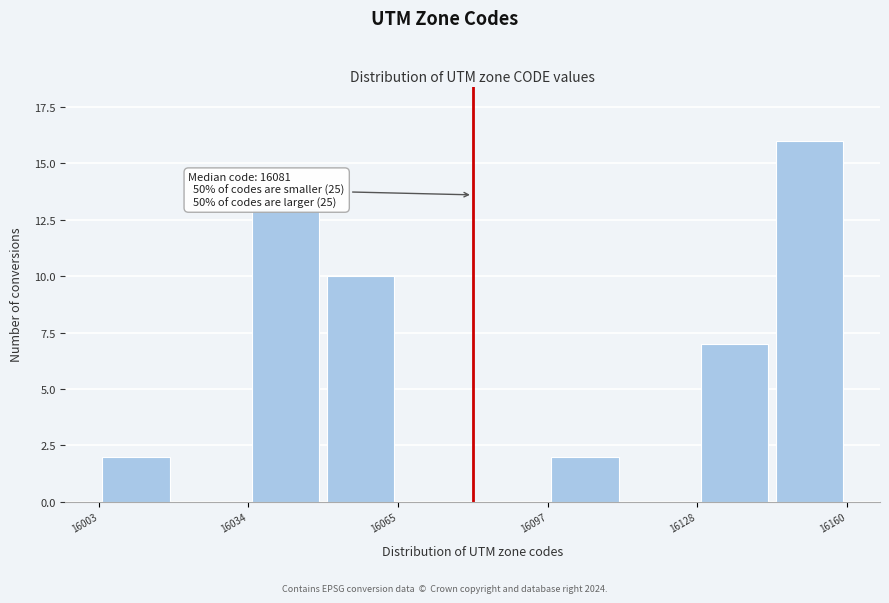

Read against the x-axis, roughly where is the centre of the tallest bar?

16150